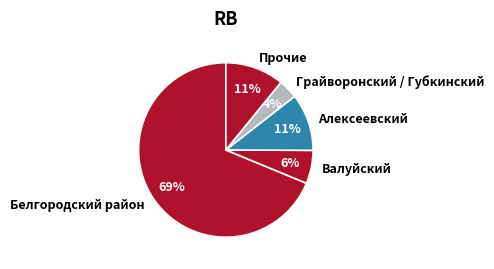

To the nearest percent, what is the average slice percentage?

20%